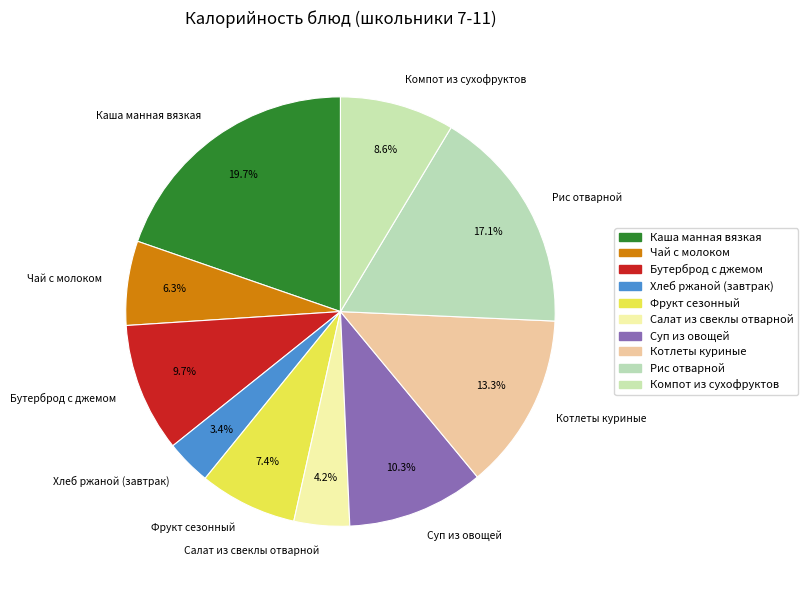

What percentage is the Компот из сухофруктов slice, to the nearest percent?

9%